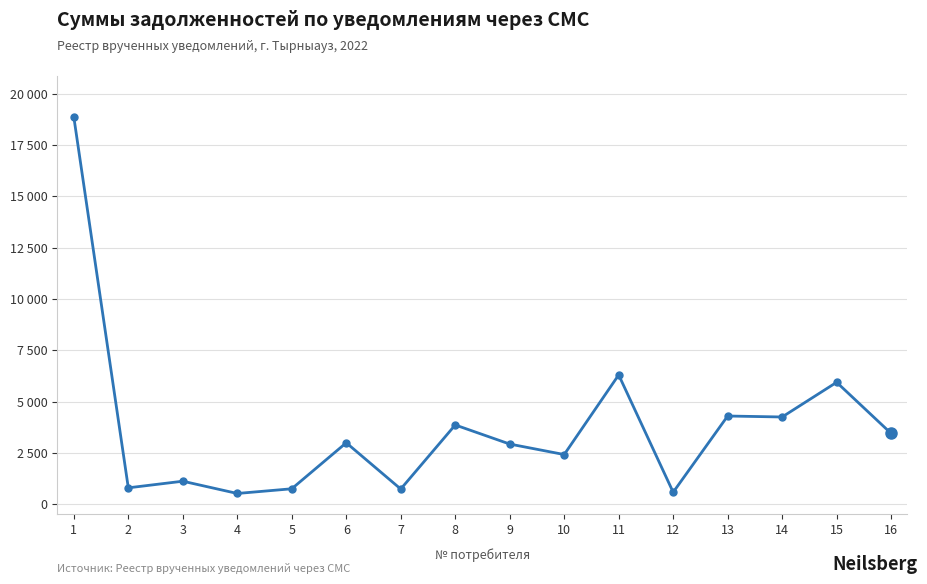

Does the chart have visible grid lines?

Yes